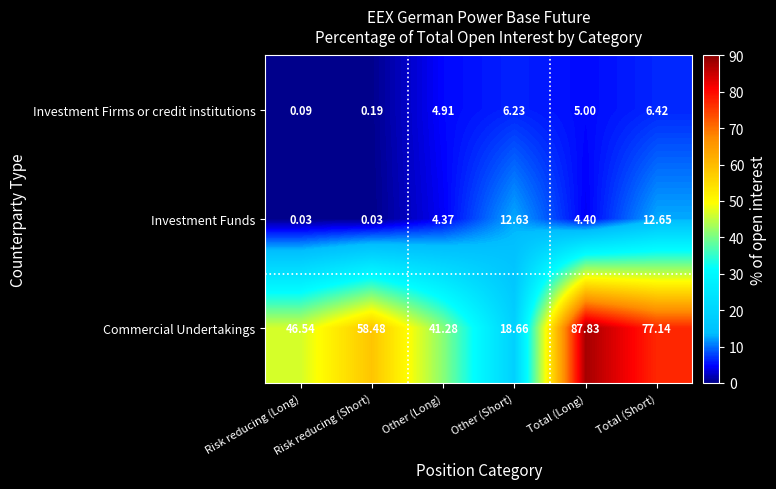

Which category has the lowest value in the Investment Firms or credit institutions series?

Risk reducing (Long)